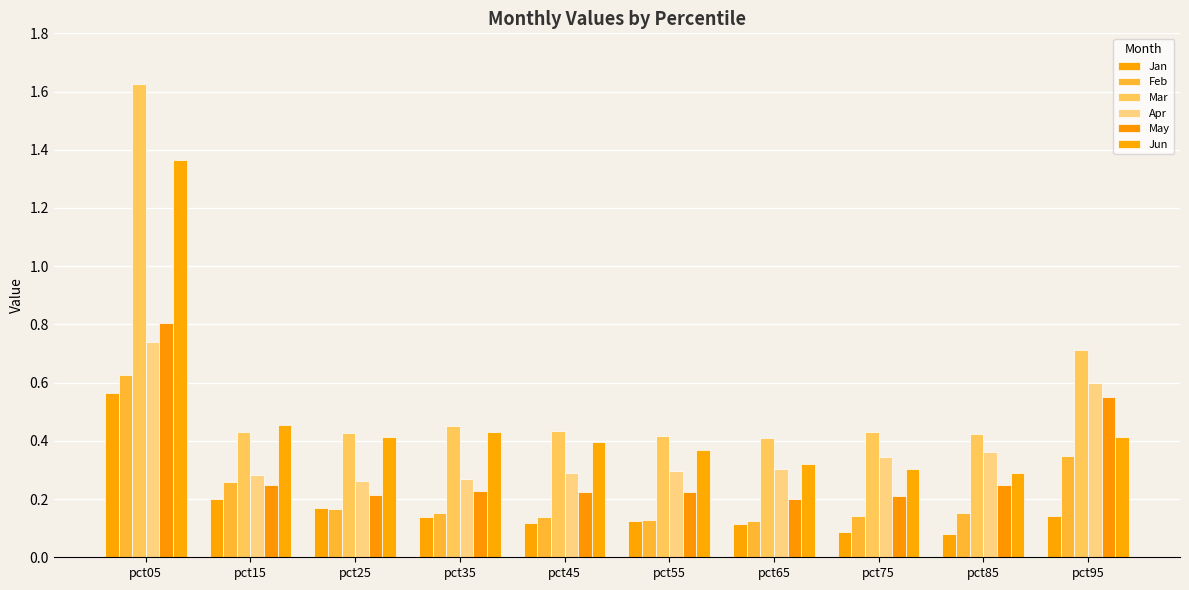

At pct15, list the series in order from smallest to largest.

Jan, May, Feb, Apr, Mar, Jun